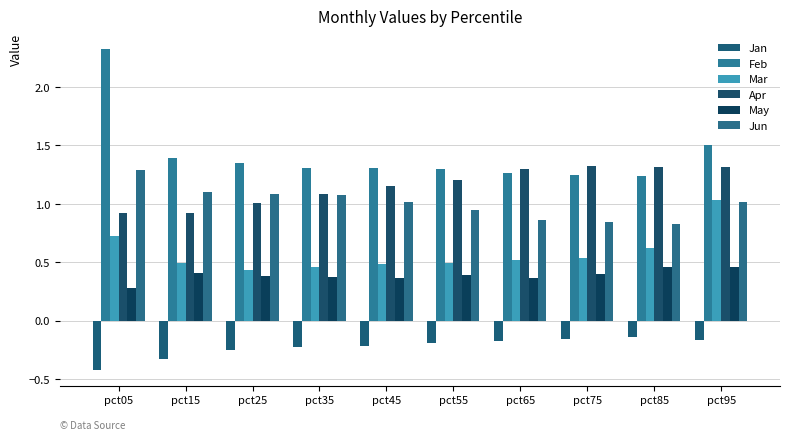

How many series are shown in this chart?

6